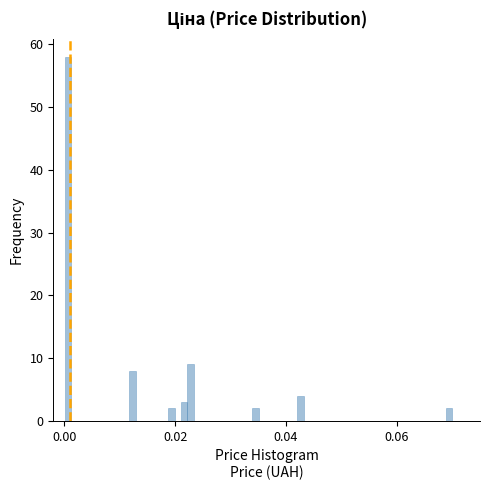

Read against the x-axis, roughly where is the centre of the tallest bar?

0.000